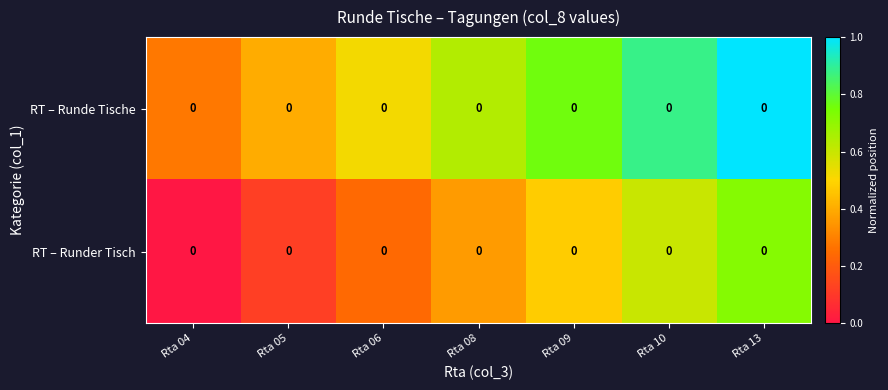

Where is RT – Runde Tische nearest to the value 0?

Rta 04